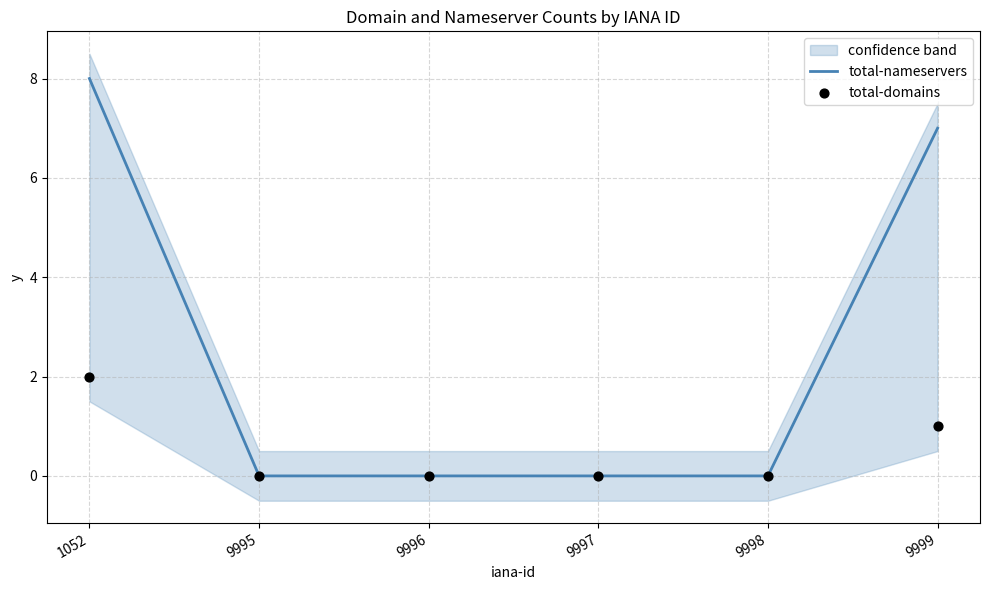

At which category is the sum across all series the highest?

1052